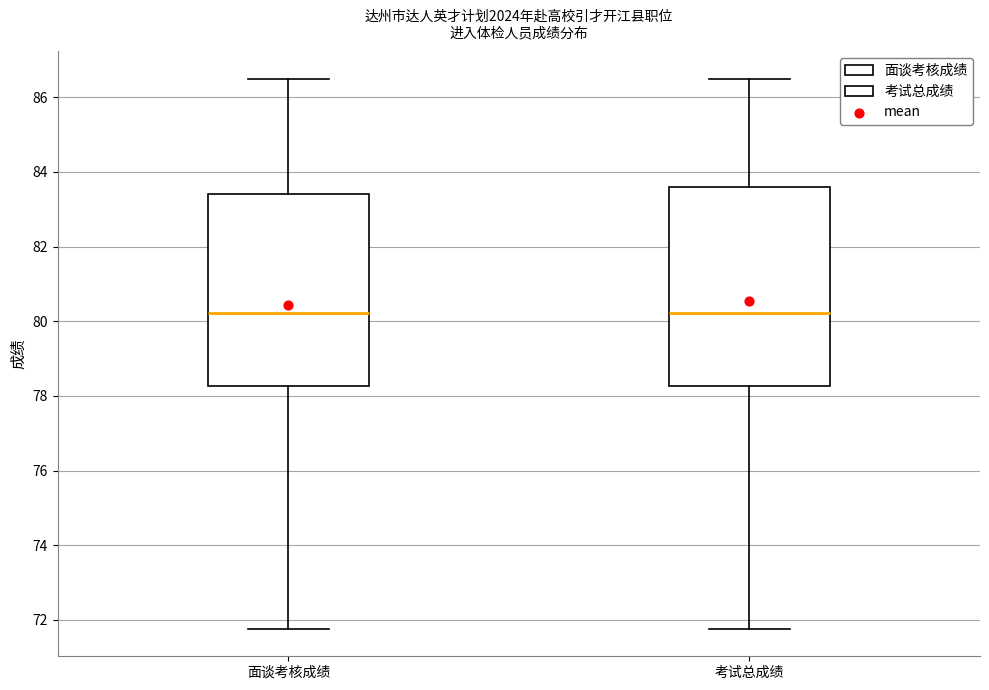

Reading left to right, transcribe this box plot: for each box, give where its median line is, the range the box spans, and where its two whiskers end, as read against the y-axis. The values are not printed on the chart, so give them approximately, as read against the axis.

面谈考核成绩: median 80.2, box 78.2 to 83.4, whiskers 71.8 to 86.6
考试总成绩: median 80.2, box 78.2 to 83.6, whiskers 71.8 to 86.6